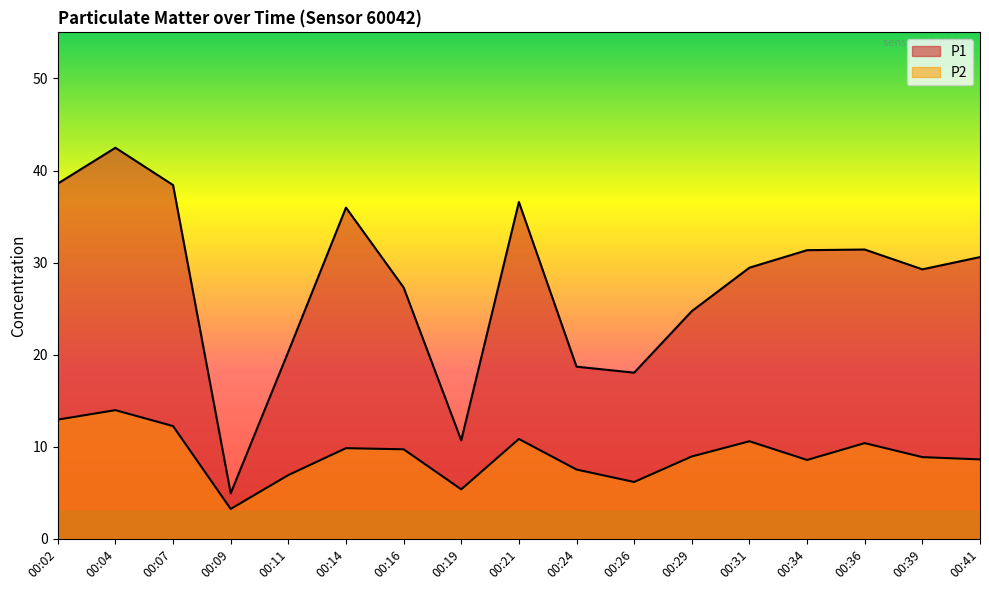

Is it true that P1 equals 19.5 at 00:39?

False